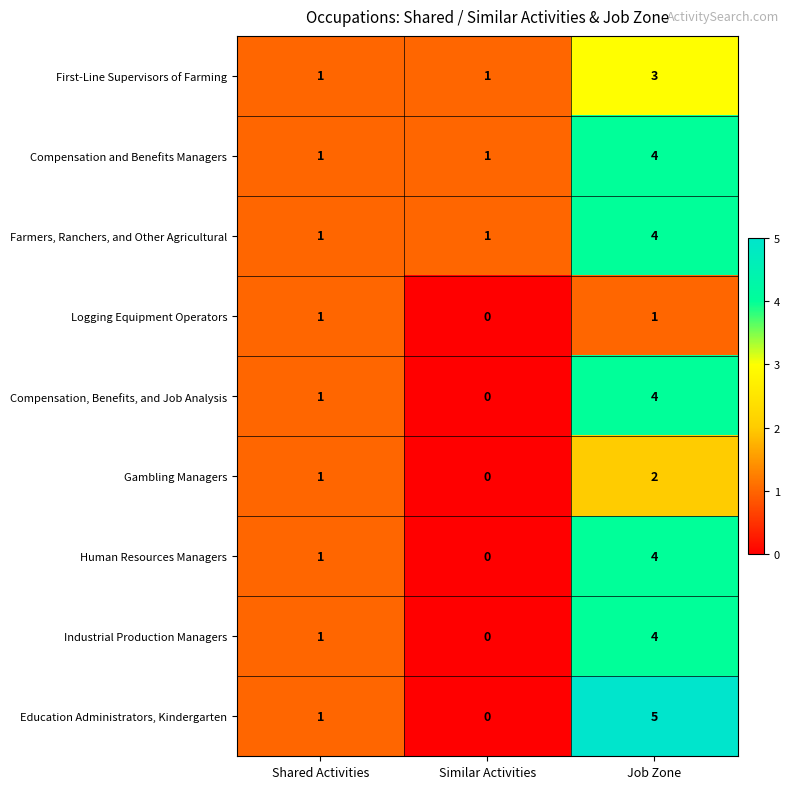

How many categories are shown in the chart?

3